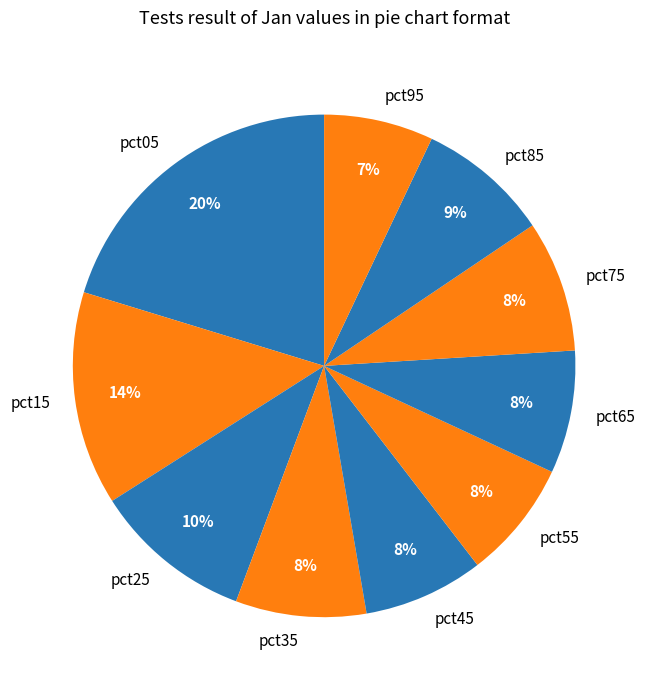

Approximately how many times larger is the value at pct75 compared to pct05?

0.4